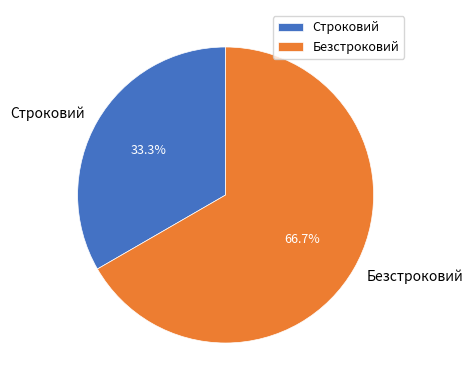

How many segments does this pie chart have?

2